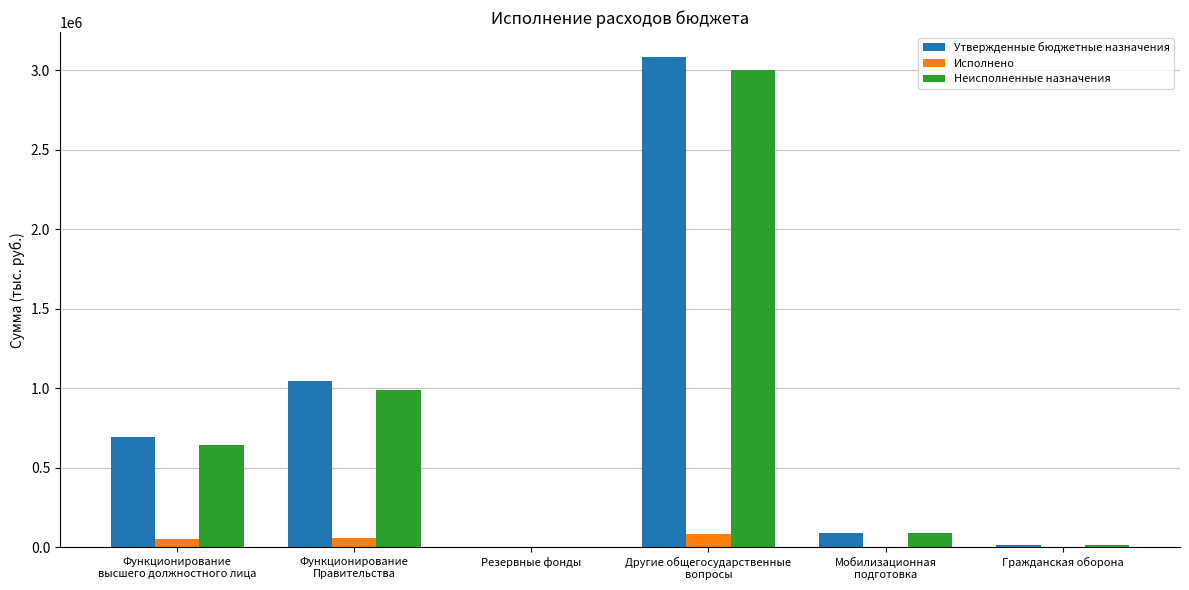

What is the sum of all Утвержденные бюджетные назначения values?

4933800.0